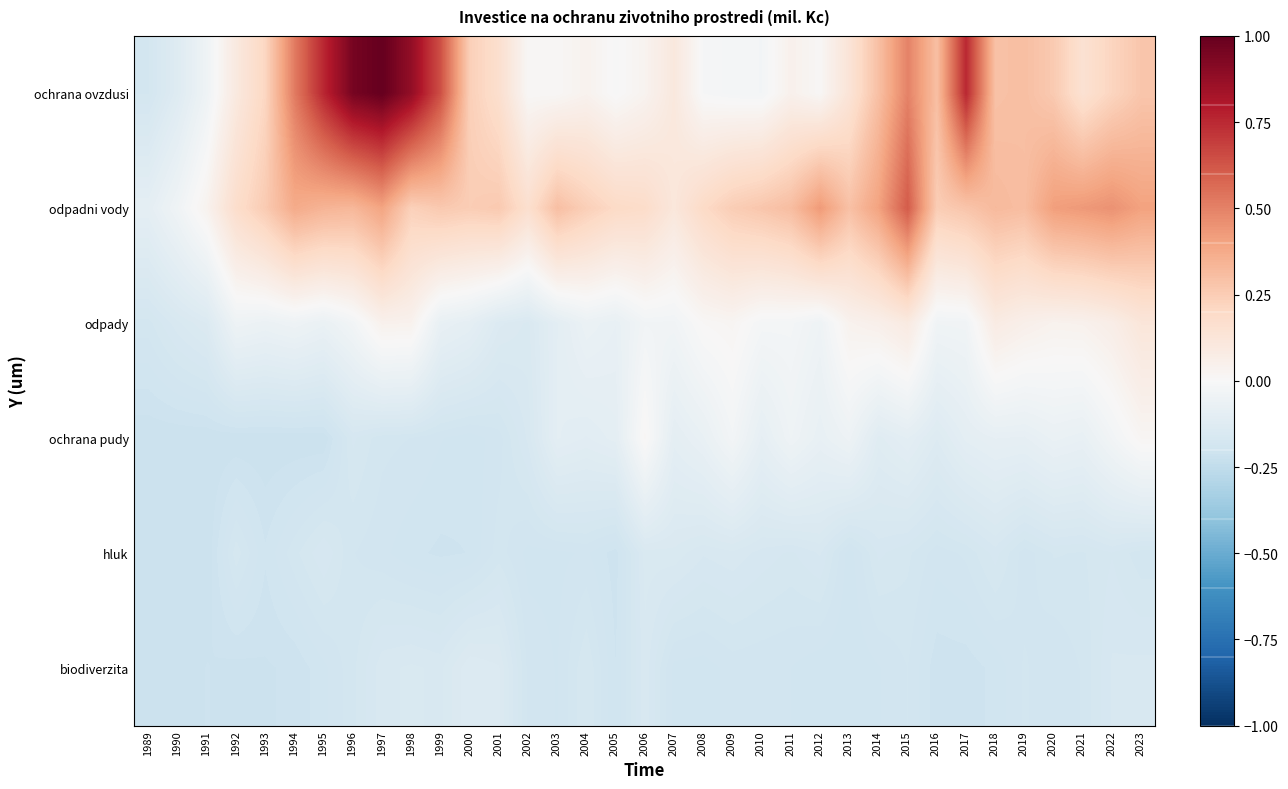

What is the difference between the highest and lowest values at 2019?

0.5